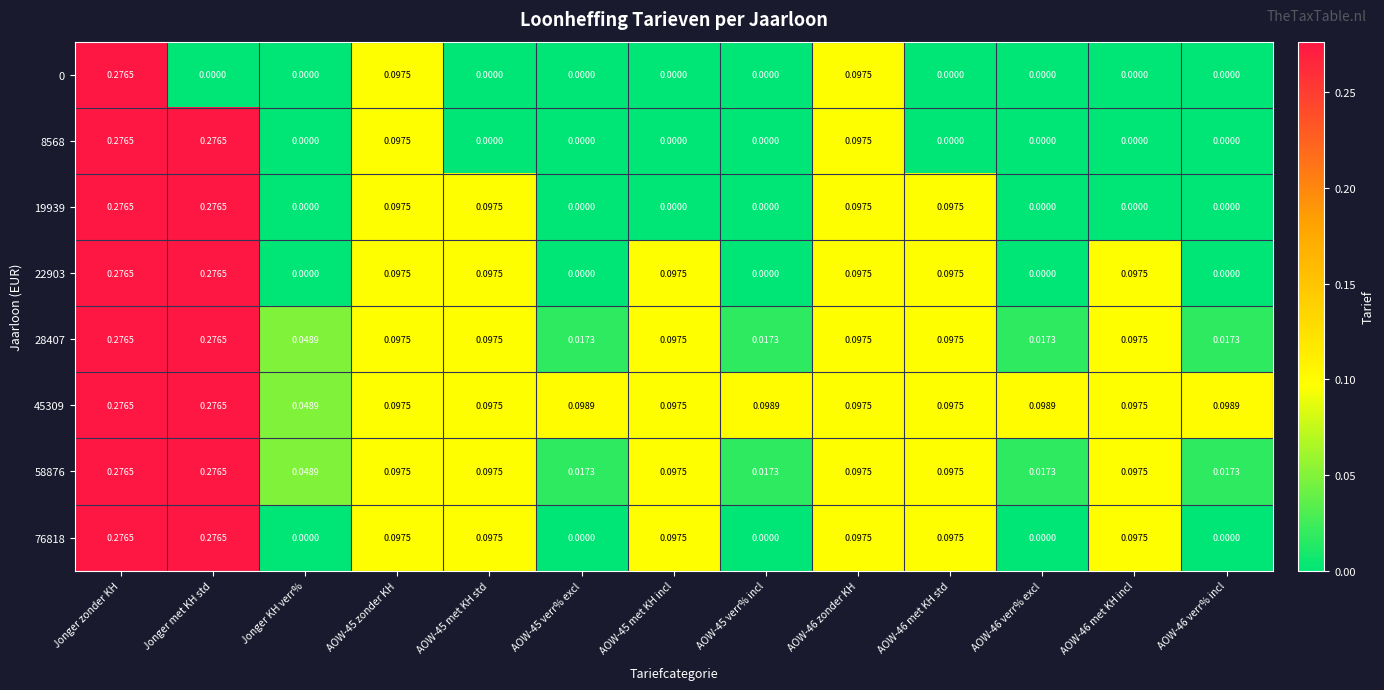

Where is 45309 nearest to the value 0?

Jonger KH verr%